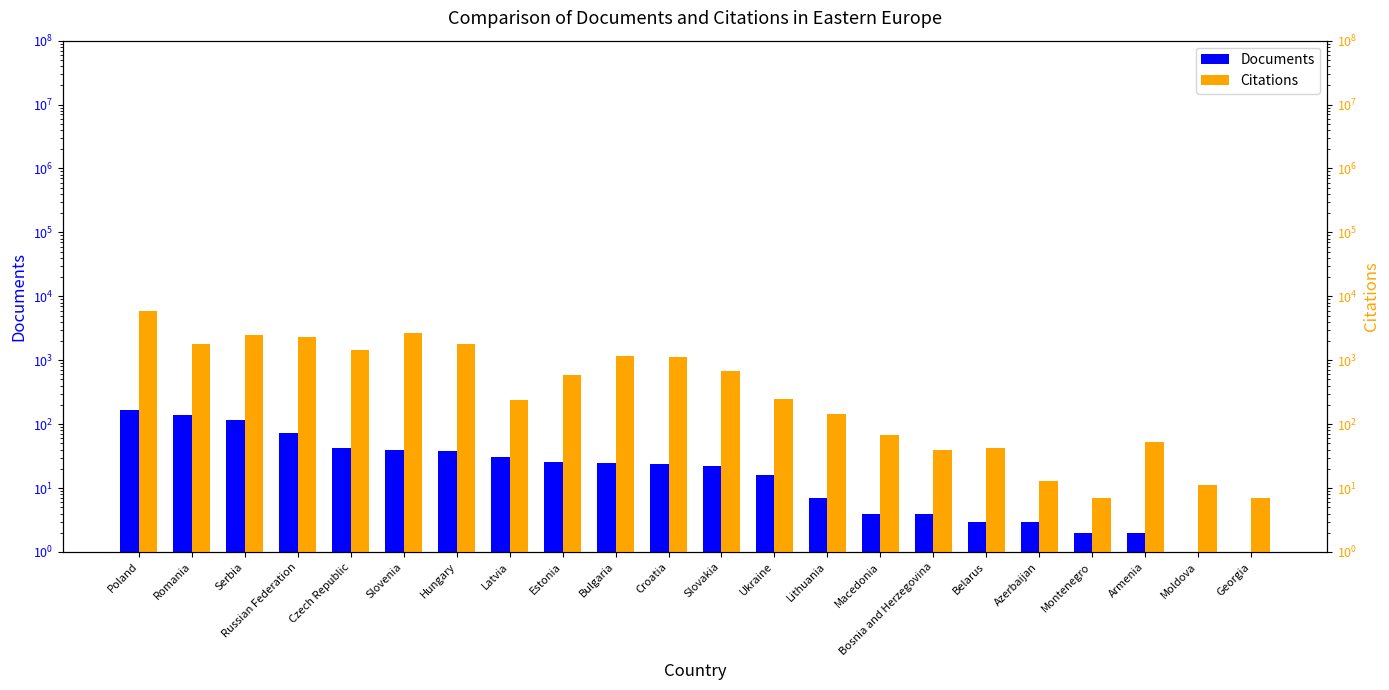

What is the average value of the Documents series?

36